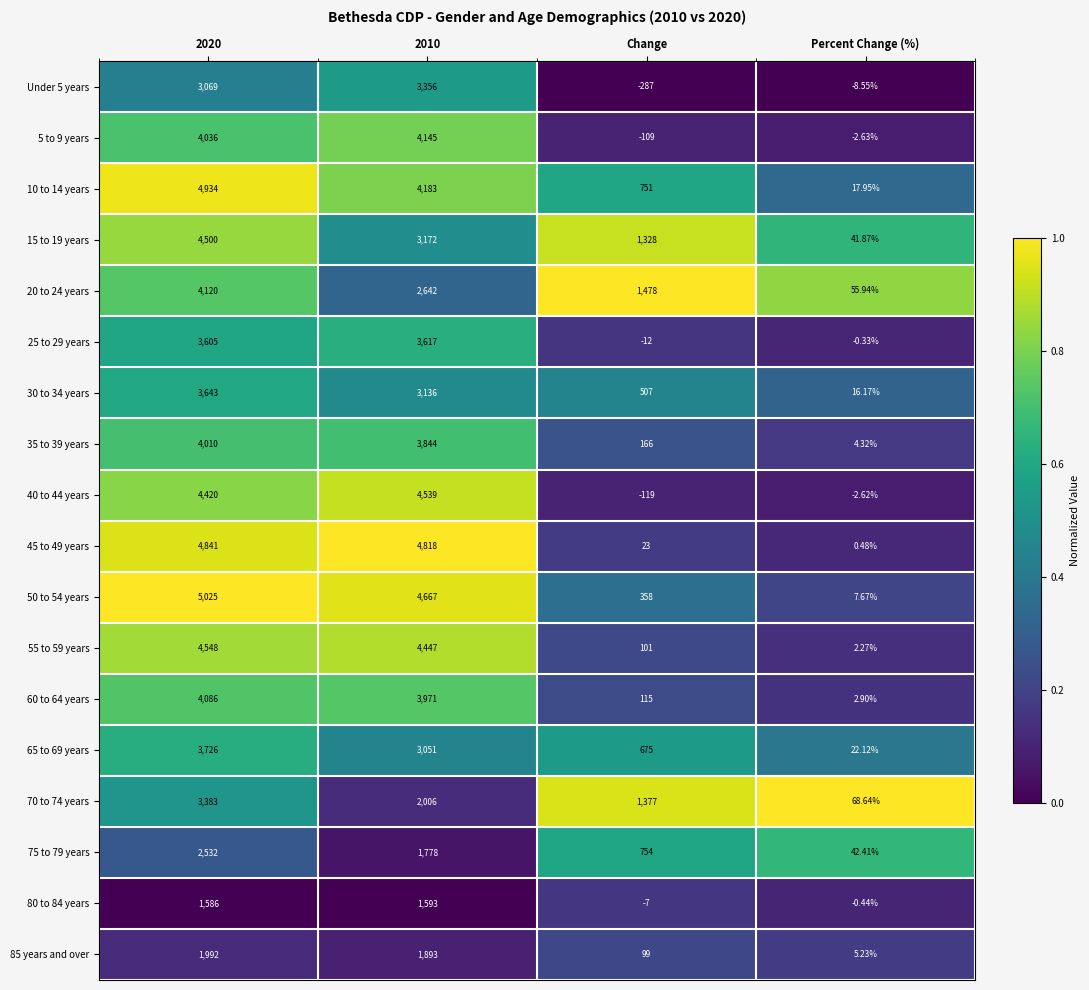

Is the value of 60 to 64 years at 2010 greater than the value of 5 to 9 years at 2020?

No